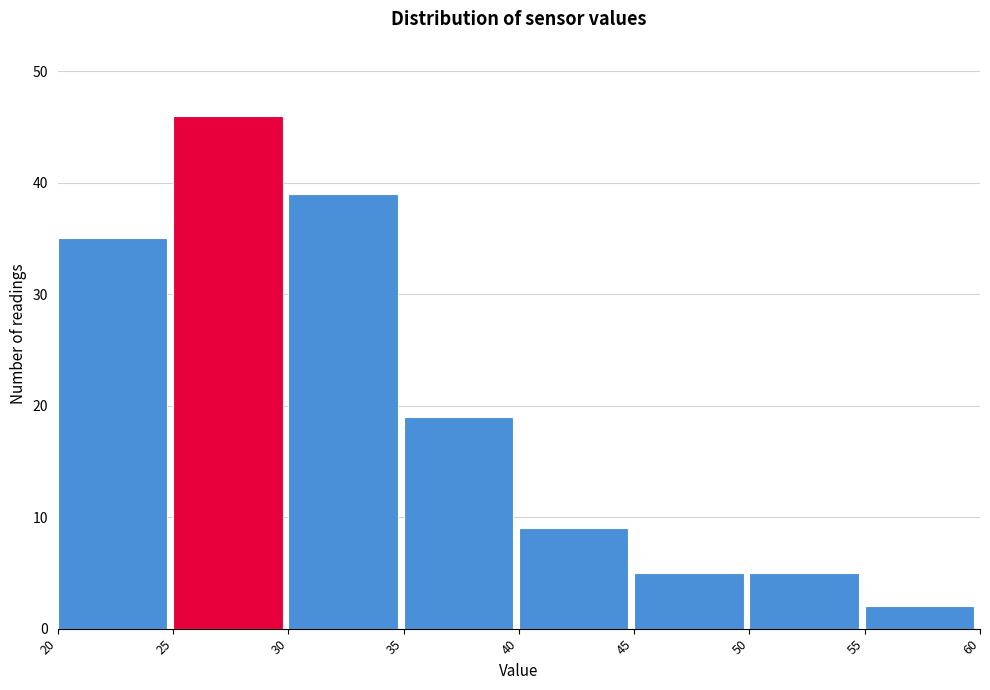

Reading left to right, transcribe this chart: for each bar, give the range it covers on the x-axis and its height. The values are not printed on the chart, so give them approximately, as read against the axis.

20 to 25: 35
25 to 30: 46
30 to 35: 39
35 to 40: 19
40 to 45: 9
45 to 50: 5
50 to 55: 5
55 to 60: 2